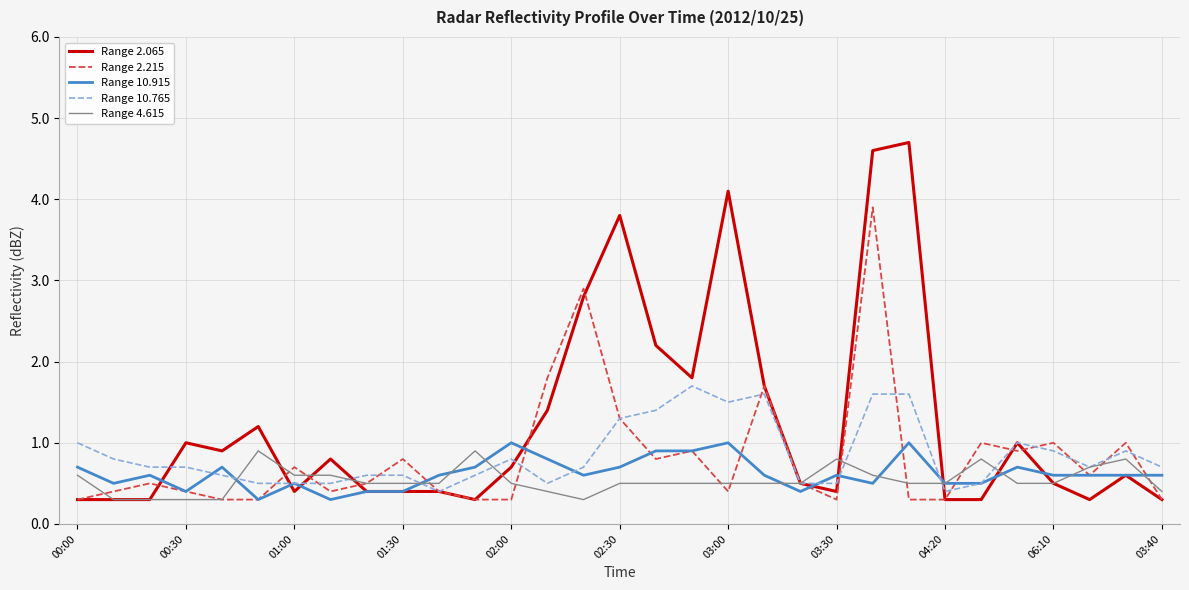

Is this an area chart (filled region under the line)?

No